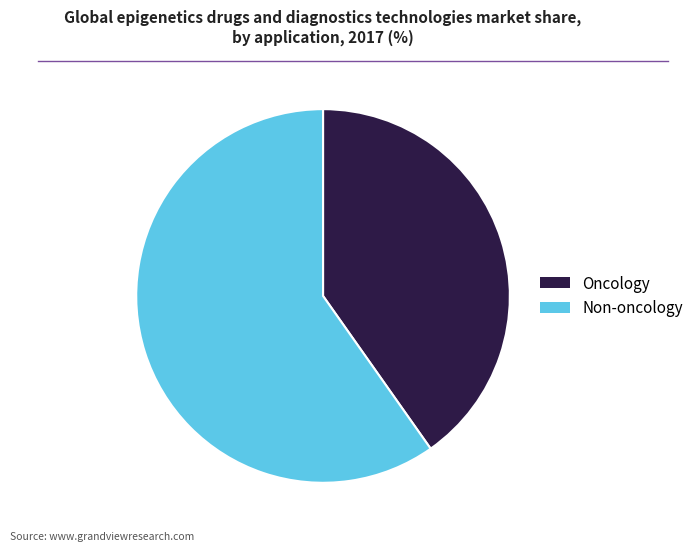

How many slices are in this pie chart?

2